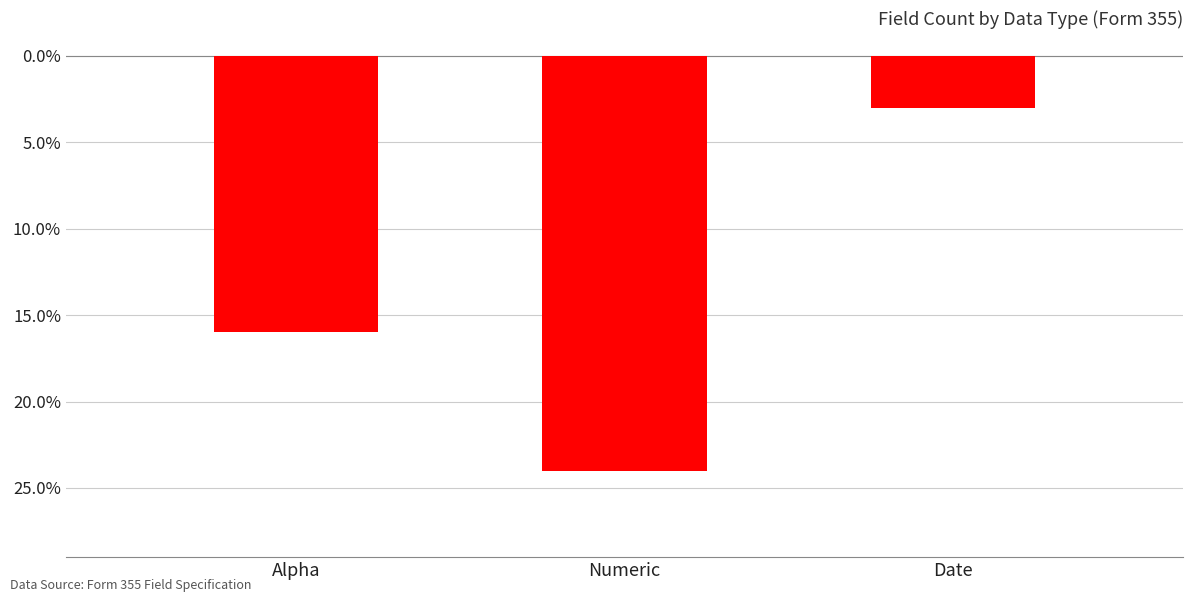

Does the chart contain stacked bars?

No